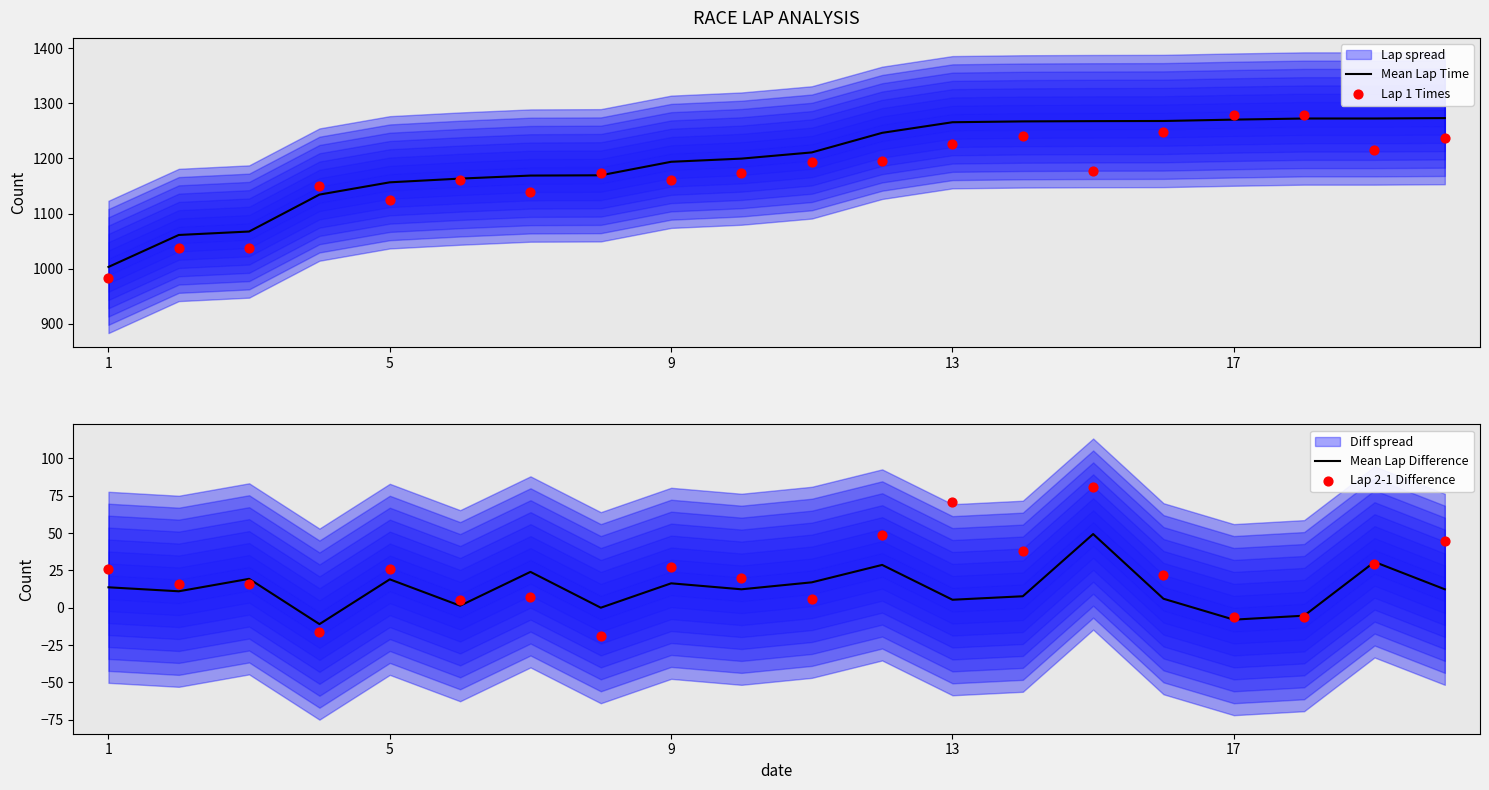

Is it true that Mean Lap Time equals 2108.3 at 13?

False